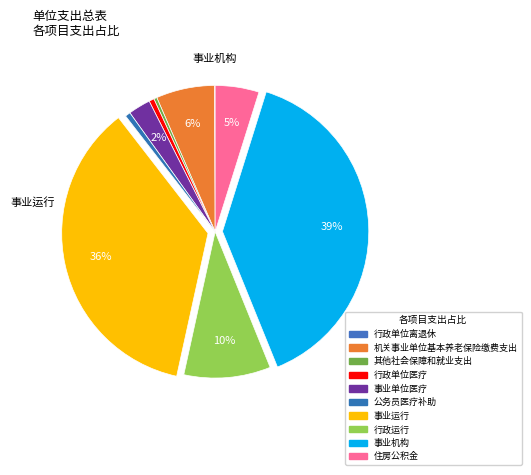

To the nearest percent, what is the average slice percentage?

10%